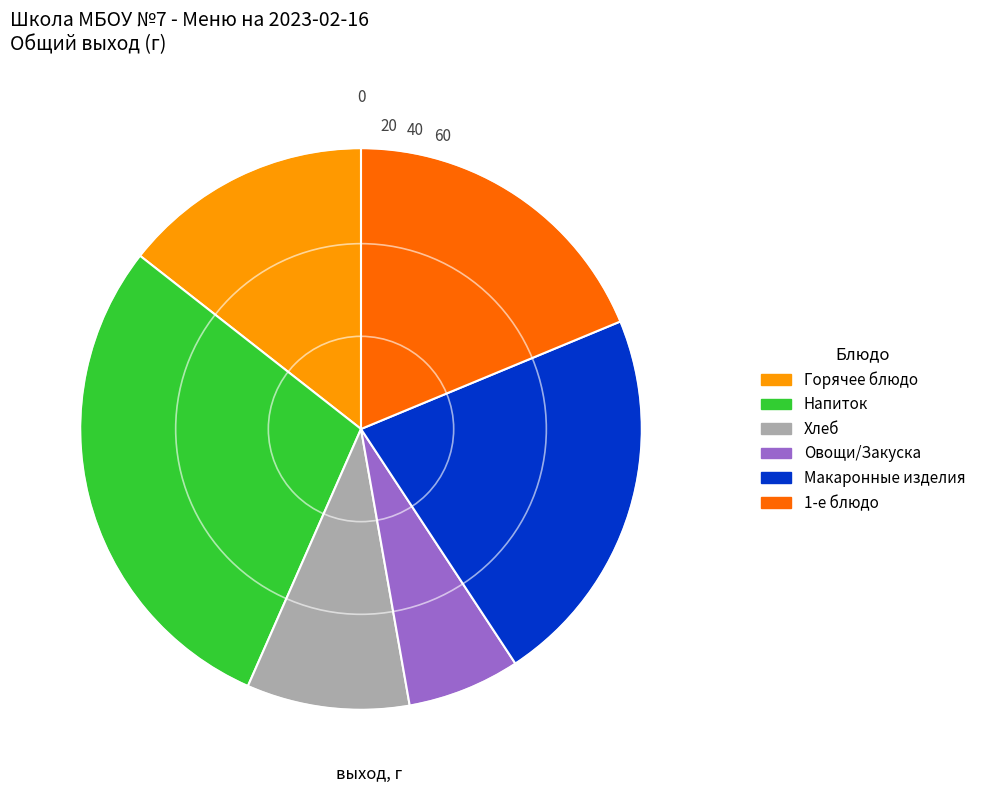

Does any single category account for the majority?

No